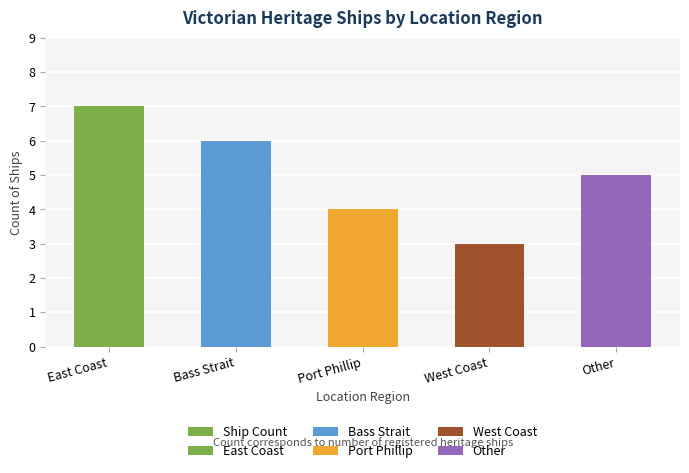

Where is the data nearest to the value 5?

Other